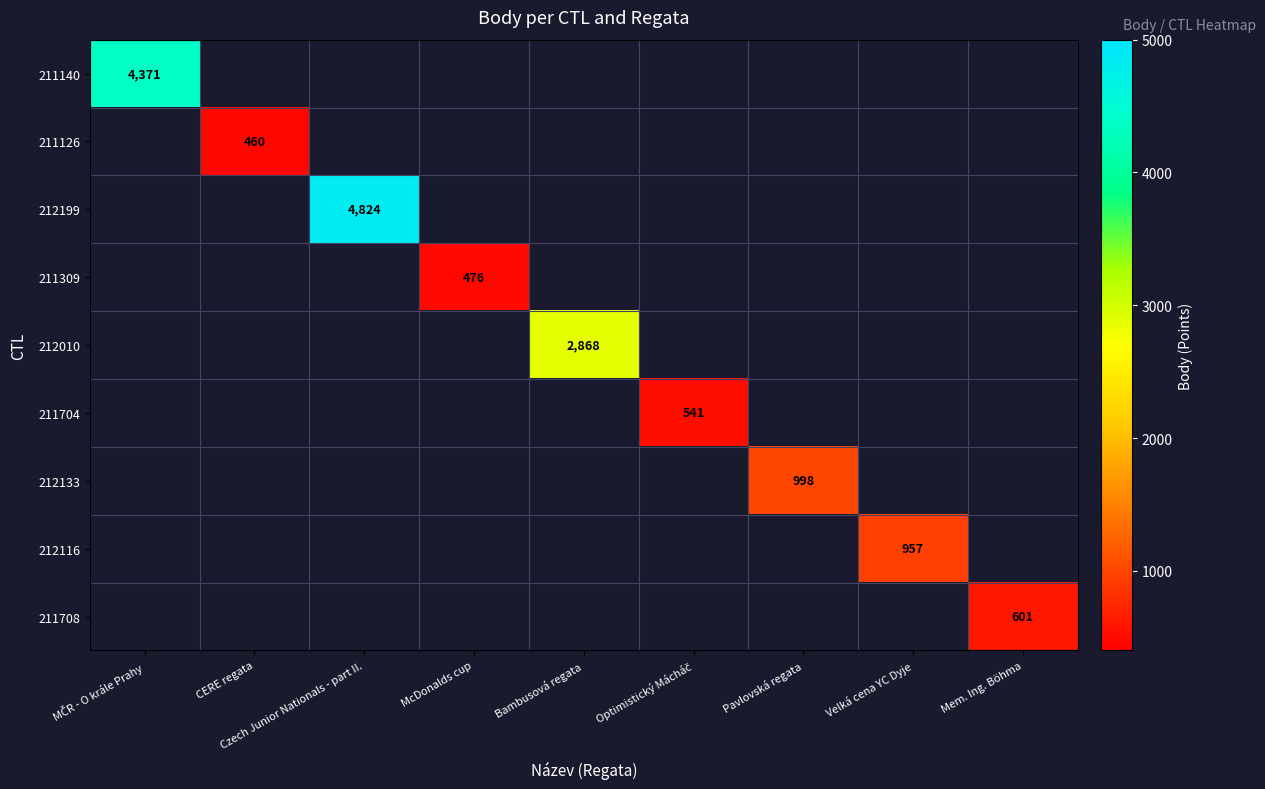

Which series has the largest range (max minus min)?

211140